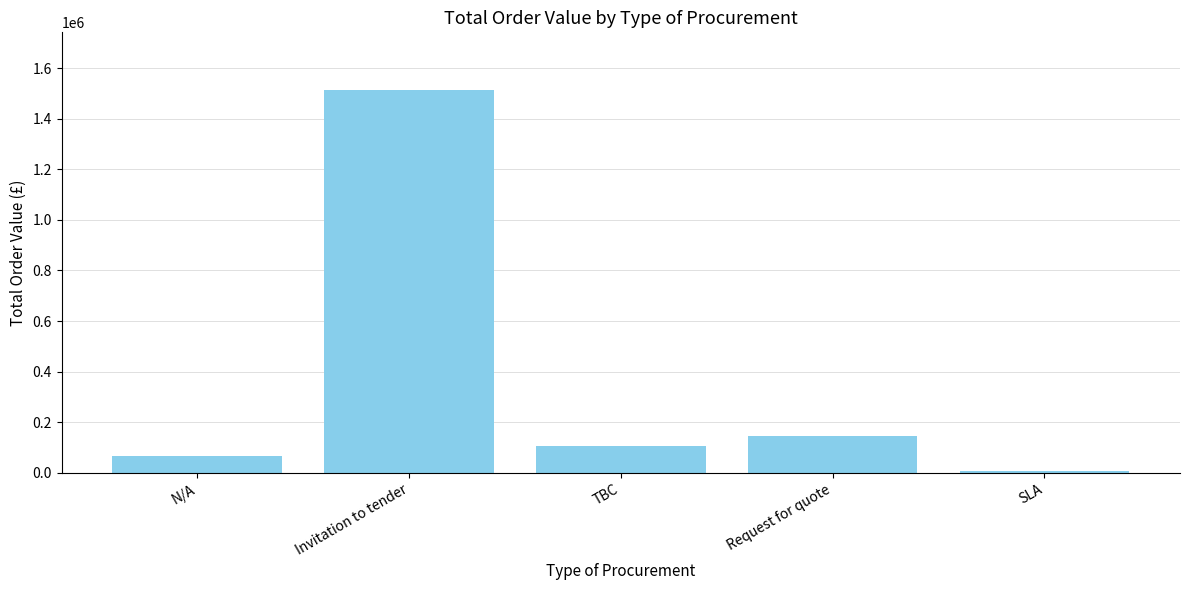

What is the sum of the values at Request for quote and N/A?

209347.0